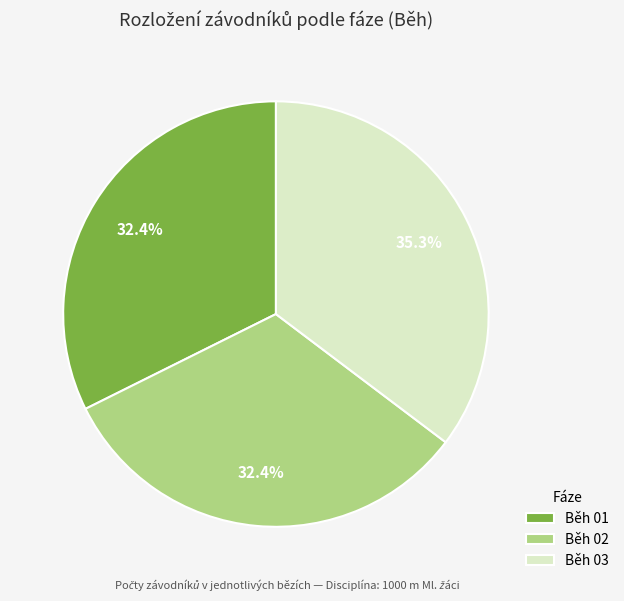

Does any single category account for the majority?

No